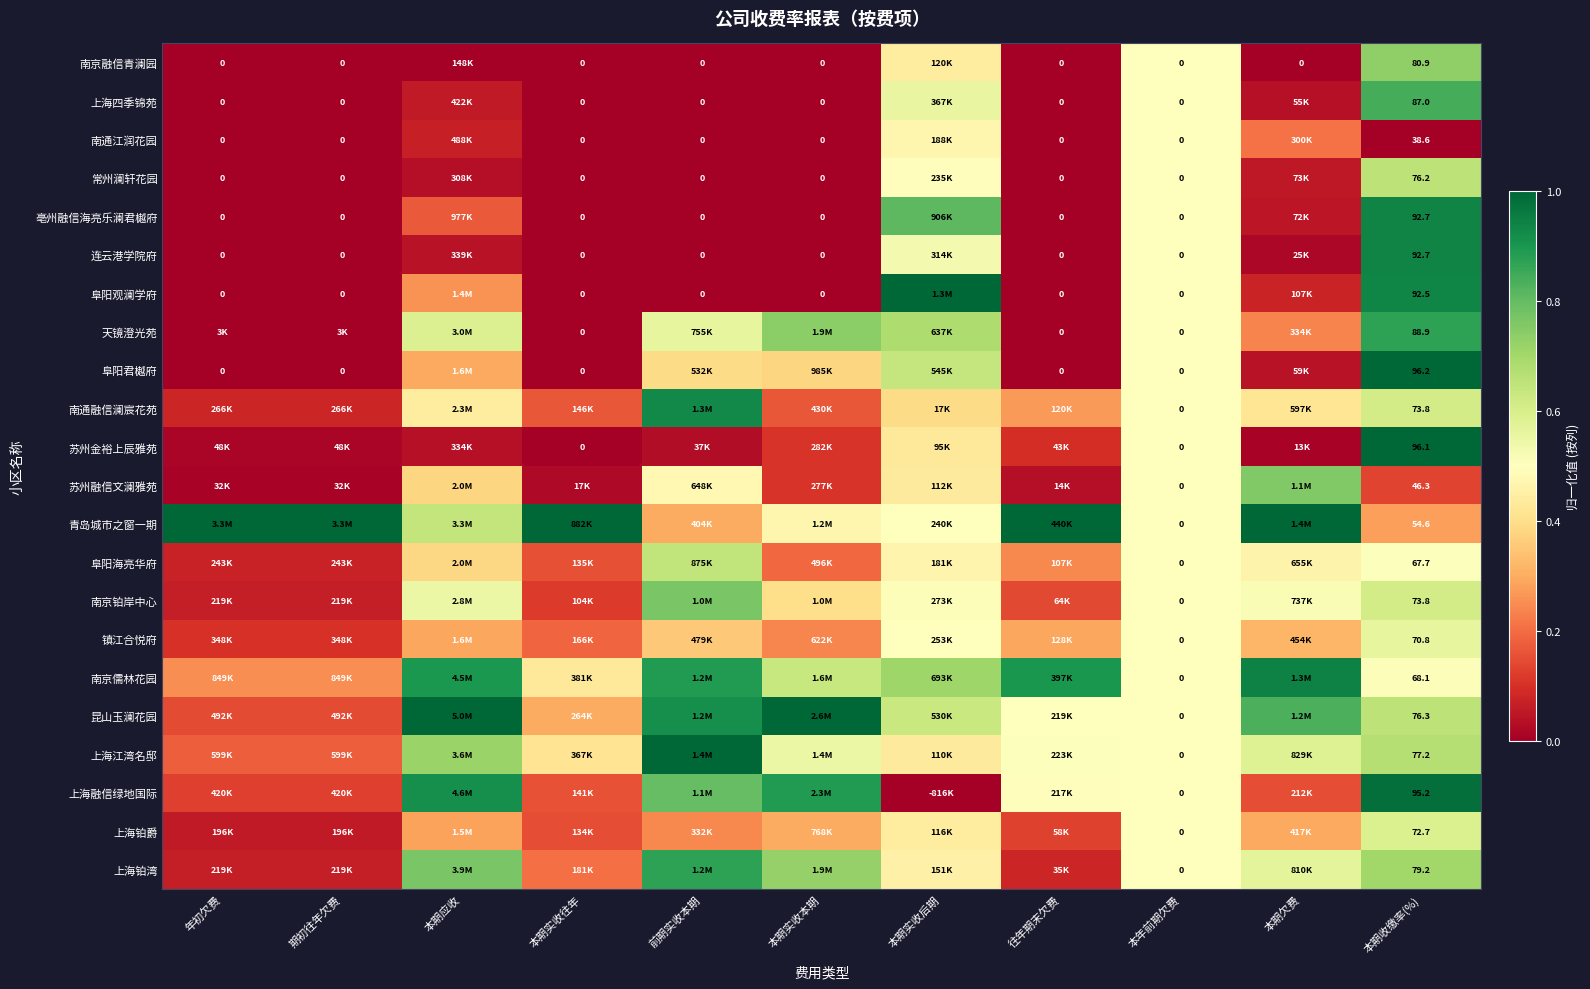

How many series are shown in this chart?

22